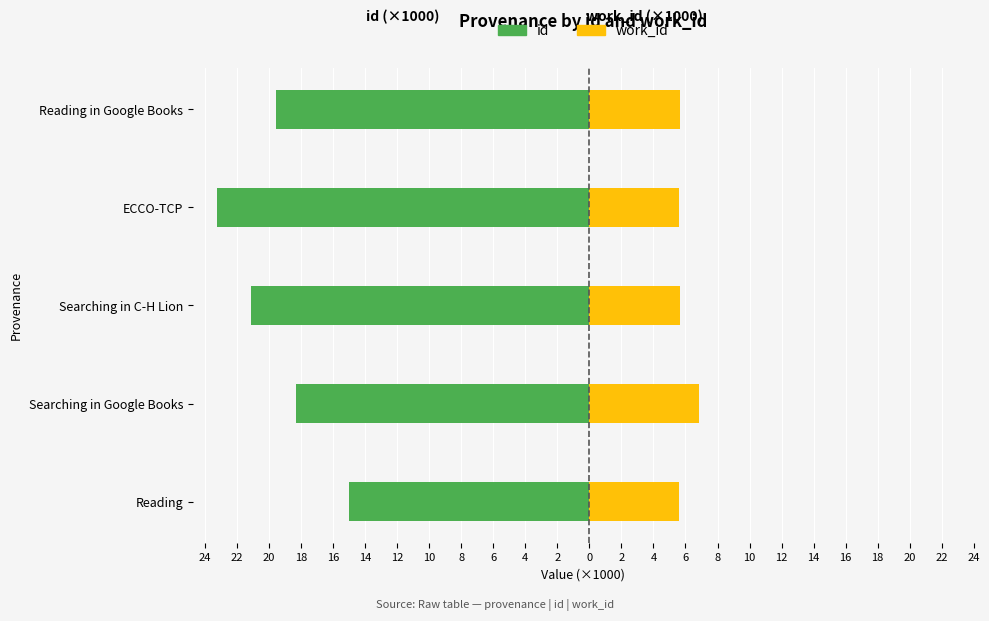

What is the value of the id bar at the 4th from the left?

-23.3